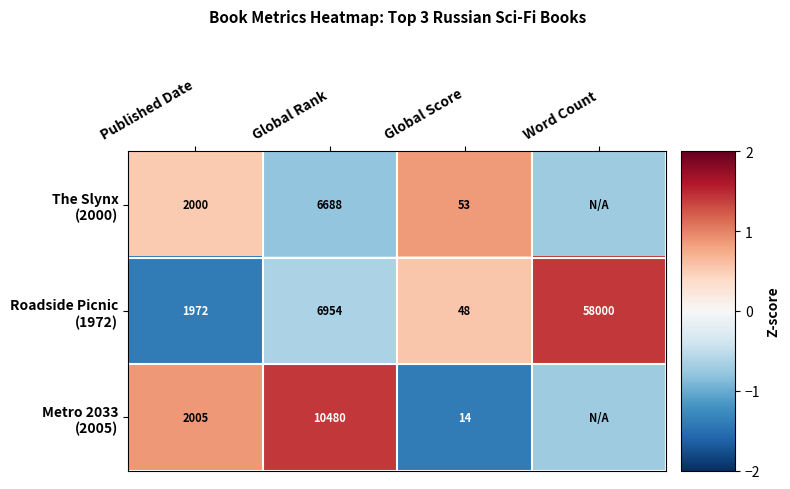

Between Published Date and Word Count, which series saw the biggest shift?

Roadside Picnic (1972)